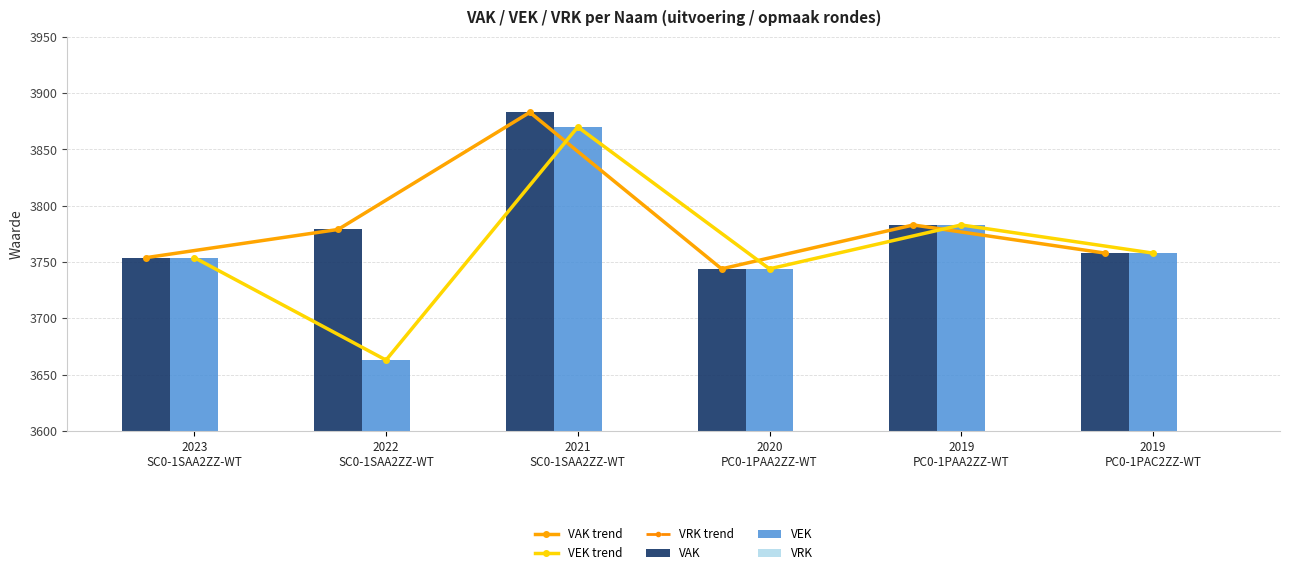

How many distinct data groups are displayed?

6